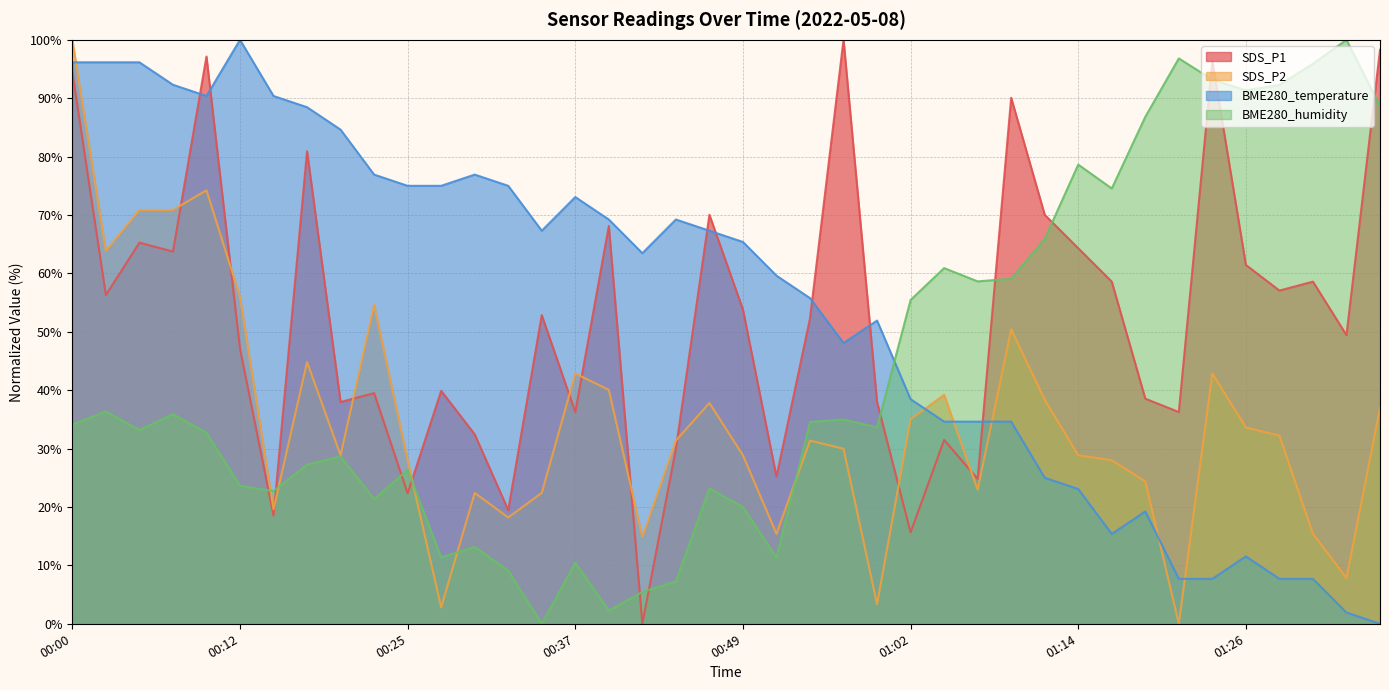

How many values in the BME280_humidity series exceed 34?

20